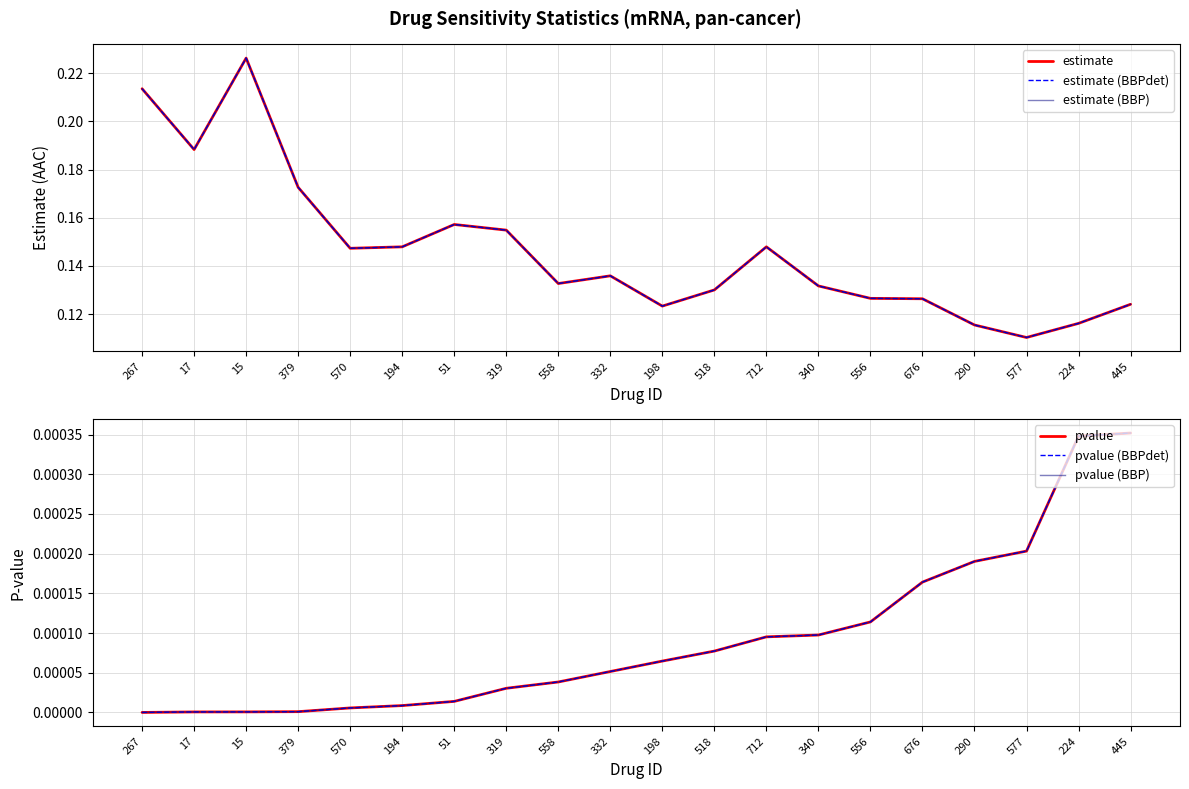

The estimate (BBP) series shows 0.1 at 577. True or false?

True